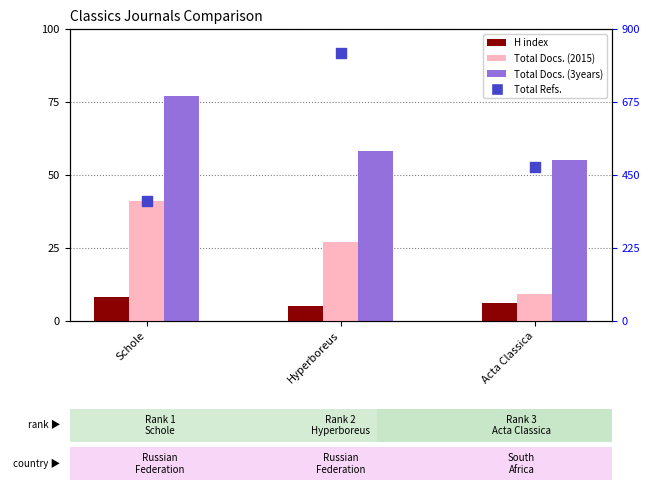

What are all the series names shown in the legend?

H index, Total Docs. (2015), Total Docs. (3years), Total Refs.